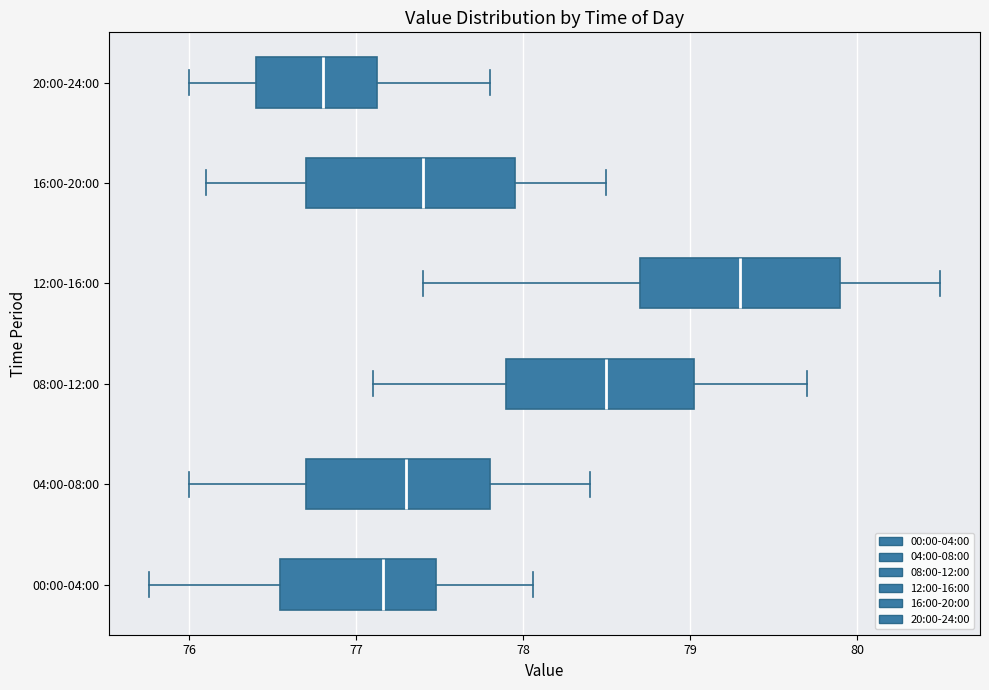

Which box has the furthest to the right median line?

12:00-16:00